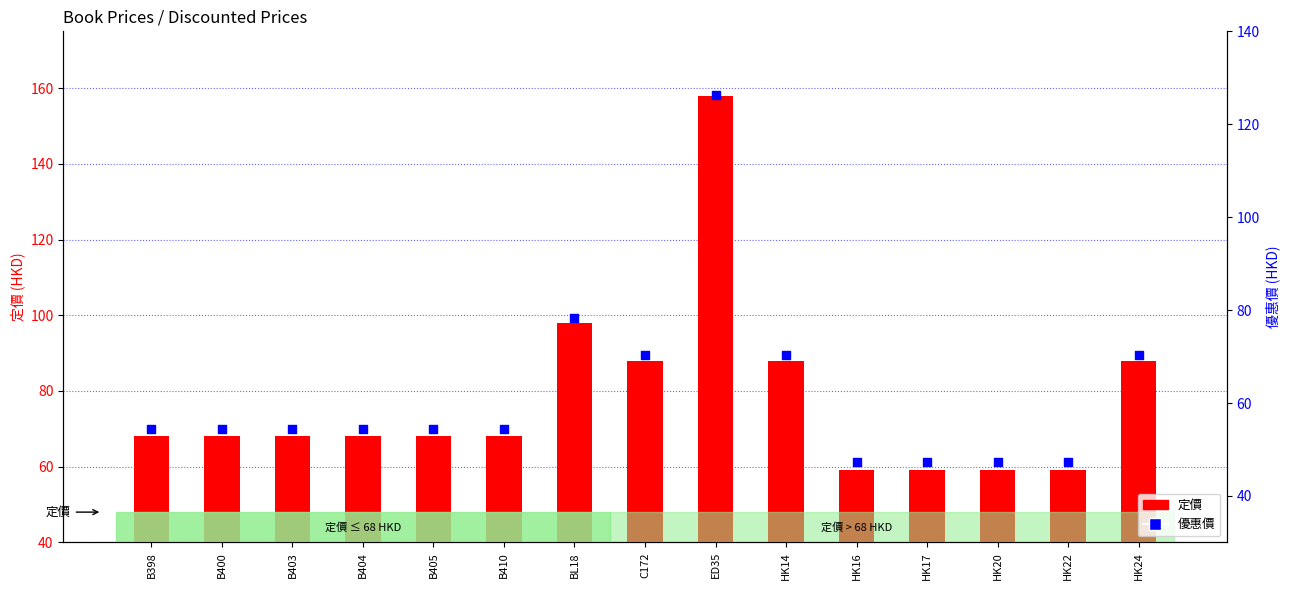

At which category is the sum across all series the highest?

ED35